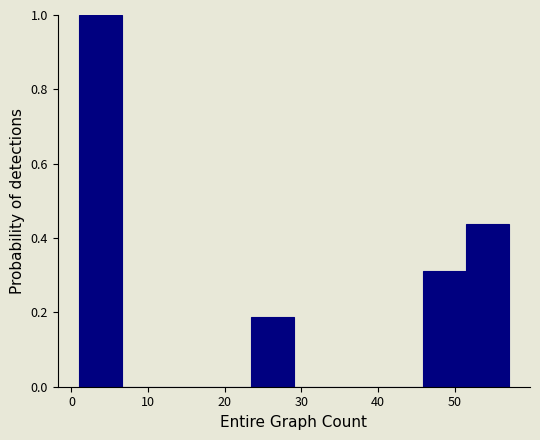

How tall is the bar that spans 23.4 to 29.0 on the x-axis? Neither the bar edges nor the heights are printed on the chart, so give them approximately, as read against the axes.

0.18